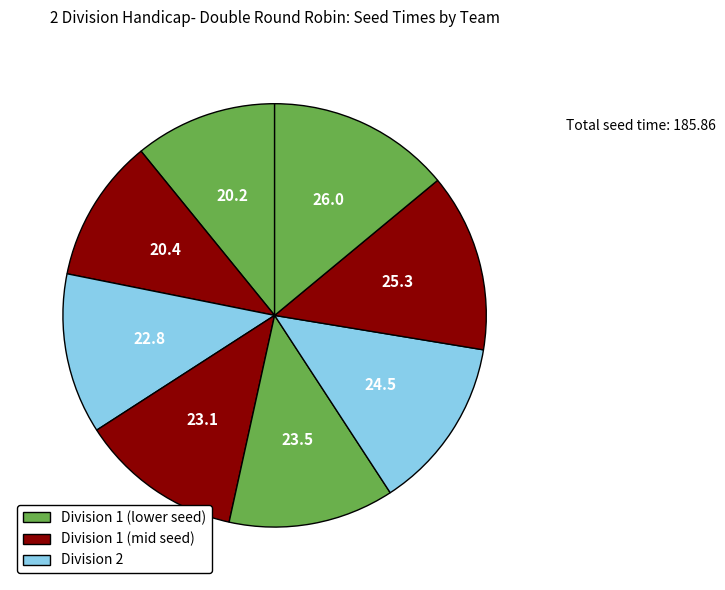

How many slices are in this pie chart?

8